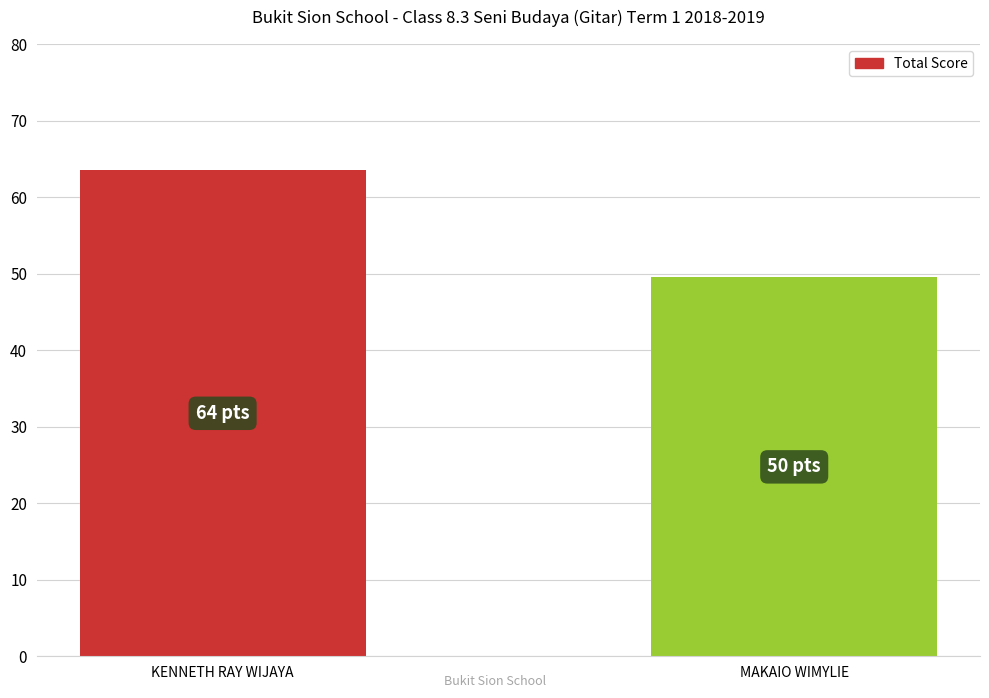

The value at KENNETH RAY WIJAYA is 102.5. True or false?

False